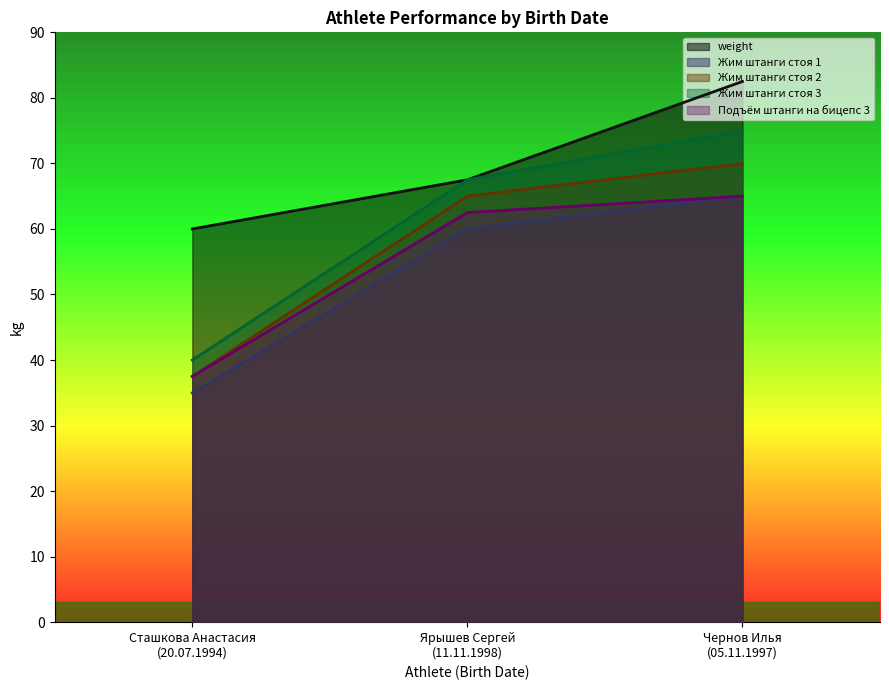

Where is Подъём штанги на бицепс 3 nearest to the value 51?

Ярышев Сергей
(11.11.1998)